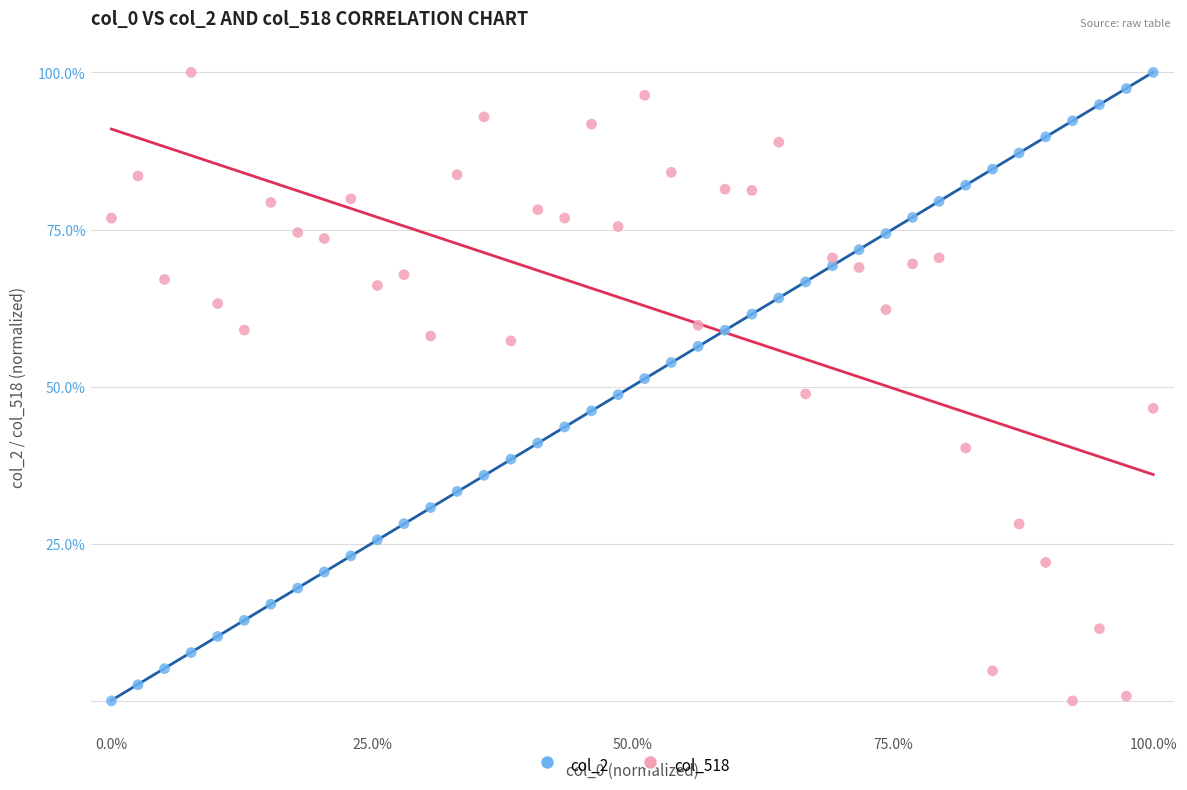

Across all data points, what is the range of Y values (max minus min)?

100.0